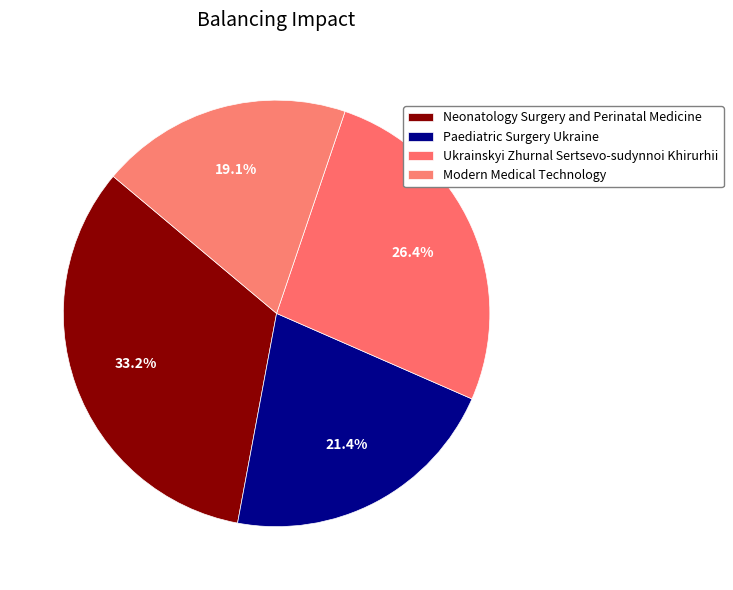

Is there any slice that represents more than half of the pie?

No